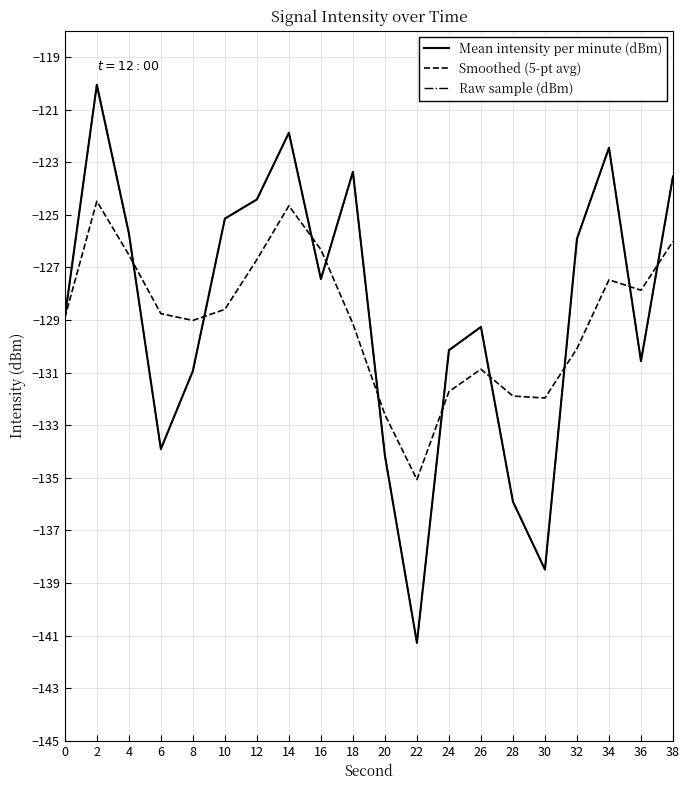

Is this an area chart (filled region under the line)?

No